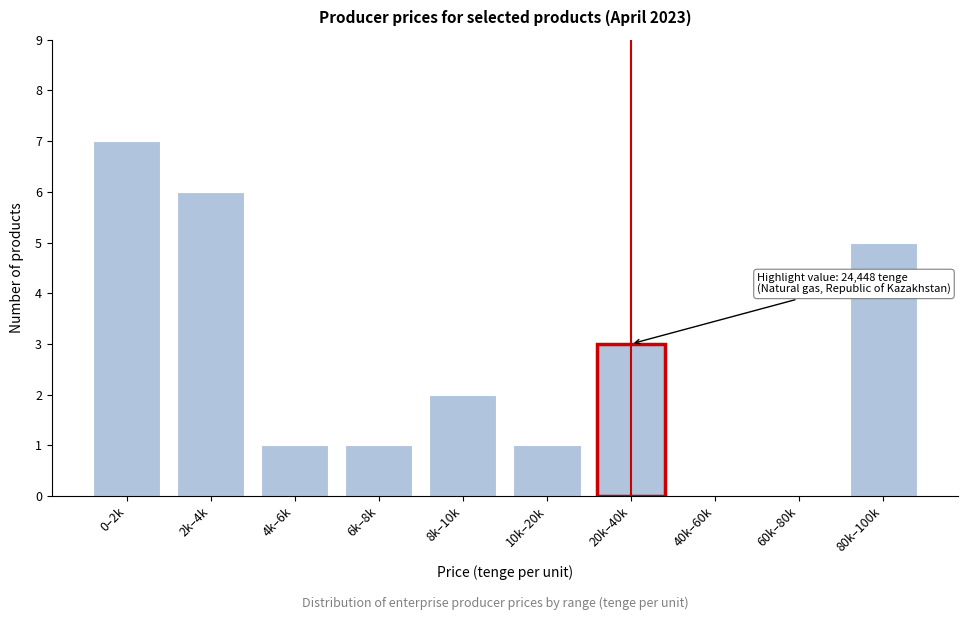

Reading right to left, list all the values displayed in this chart.

80k–100k=5	60k–80k=0	40k–60k=0	20k–40k=3	10k–20k=1	8k–10k=2	6k–8k=1	4k–6k=1	2k–4k=6	0–2k=7